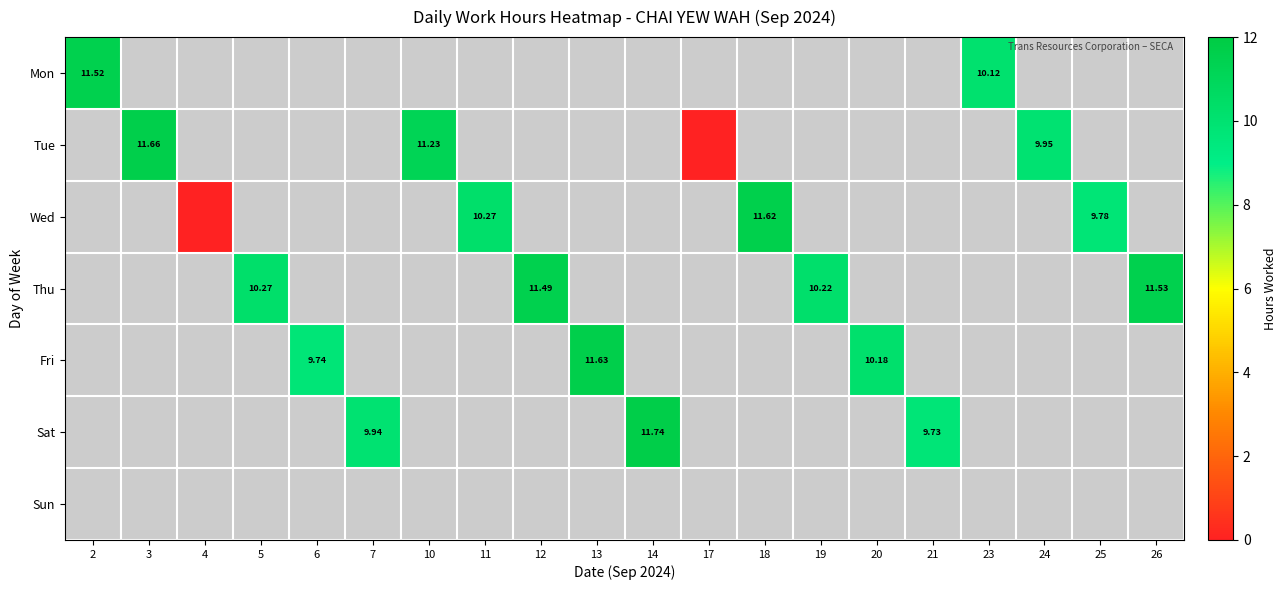

How many data points does each series have?

20